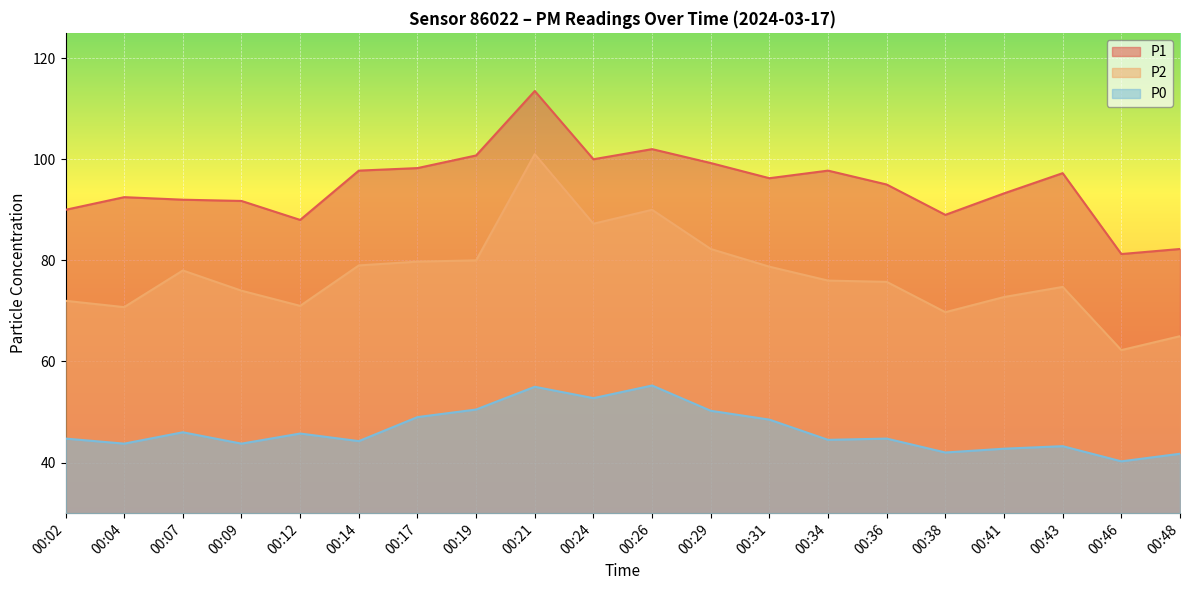

List the labels in order of P1 value, smallest first.

00:46, 00:48, 00:12, 00:38, 00:02, 00:09, 00:07, 00:04, 00:41, 00:36, 00:31, 00:43, 00:14, 00:34, 00:17, 00:29, 00:24, 00:19, 00:26, 00:21